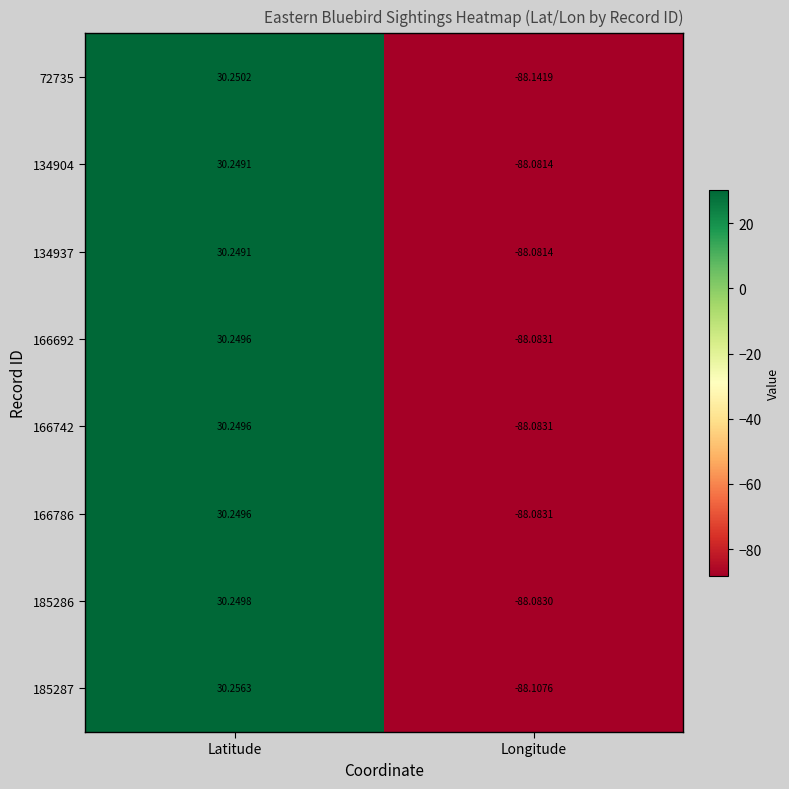

At which category is the sum across all series the highest?

Latitude